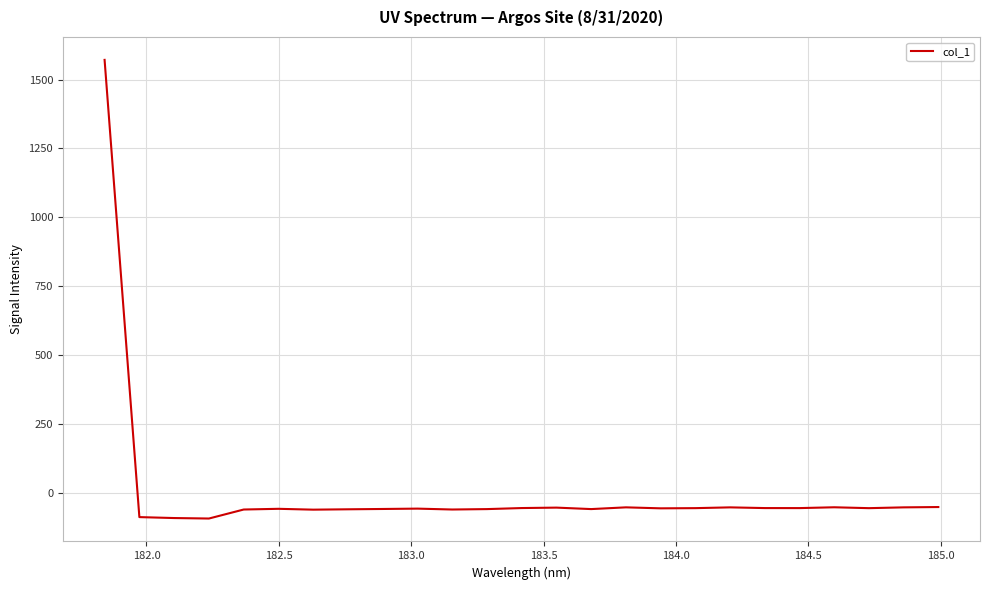

What is the greatest value displayed?

1571.5